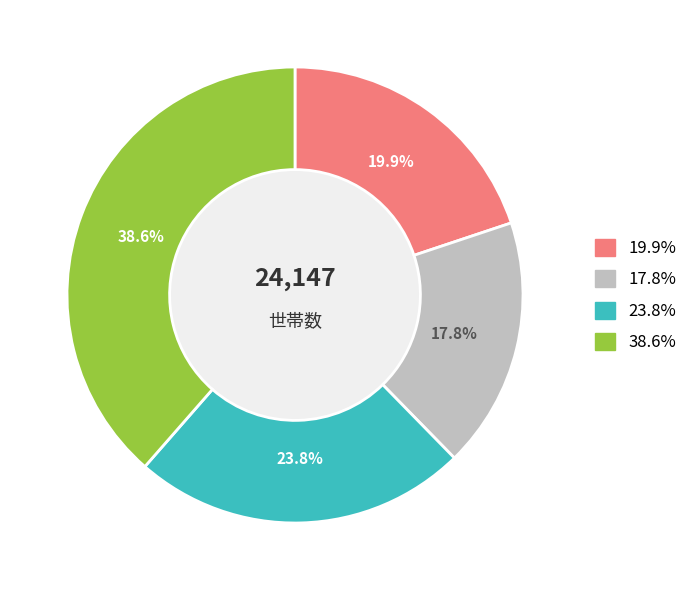

Is there a majority slice in this chart?

No